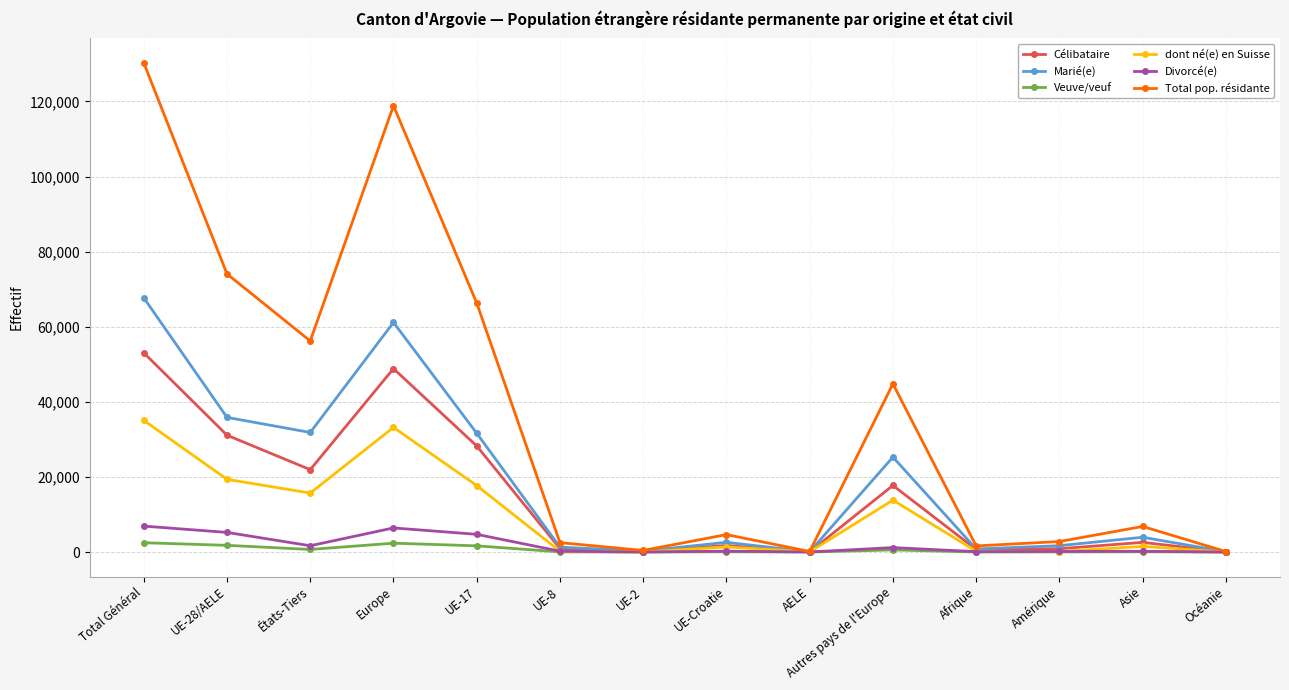

How many lines are shown in the chart?

6